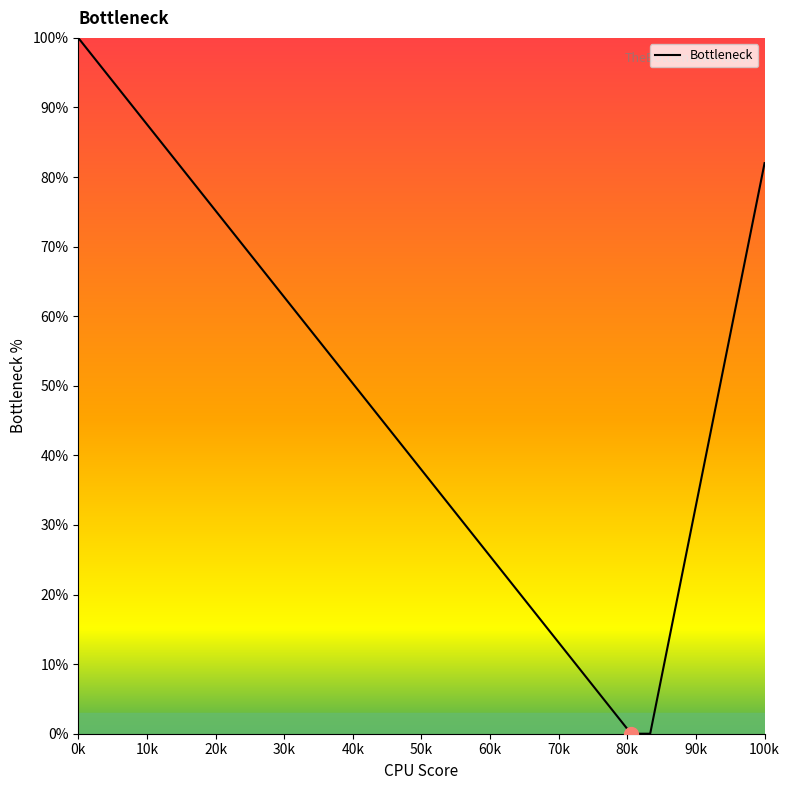

Which label corresponds to the largest value in the chart?

0k